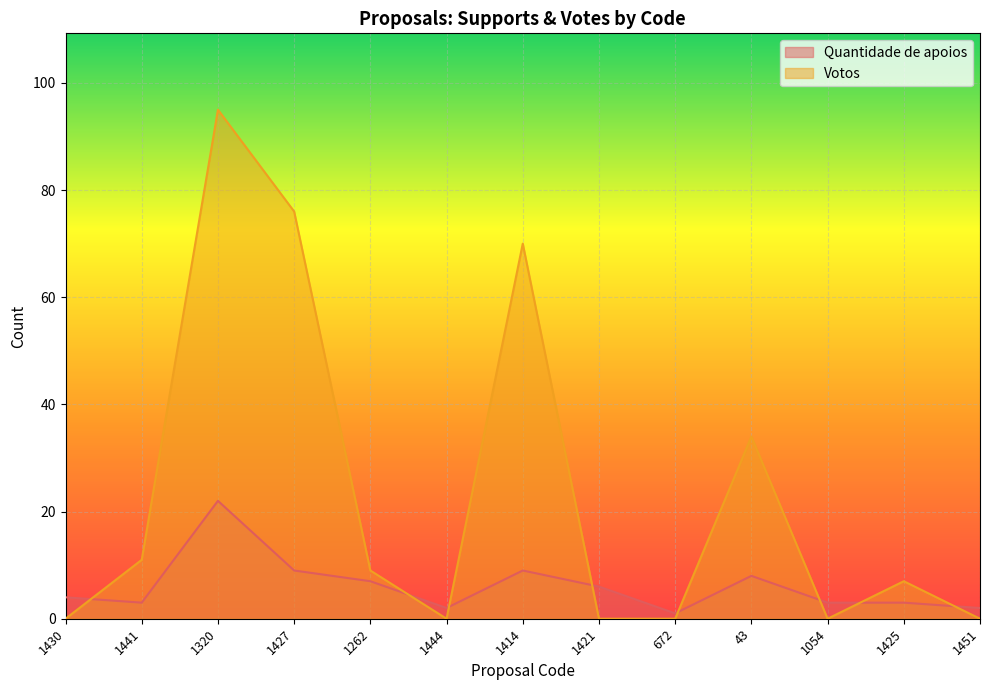

True or false: Quantidade de apoios has more than 2 points higher than both neighbors.

True